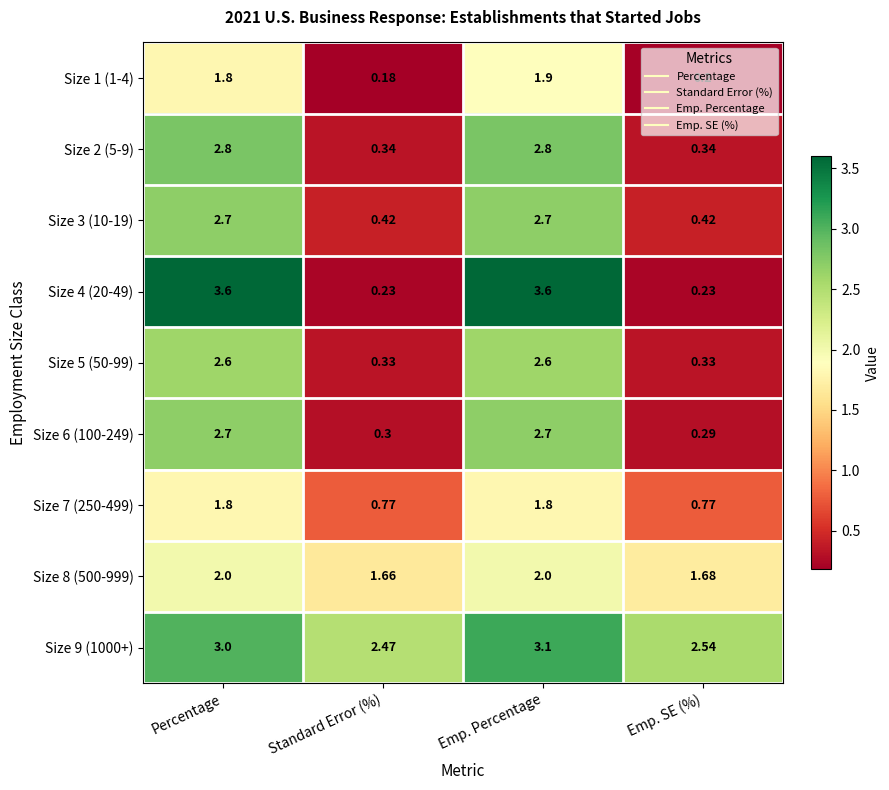

At which category is the sum across all series the highest?

Emp. Percentage